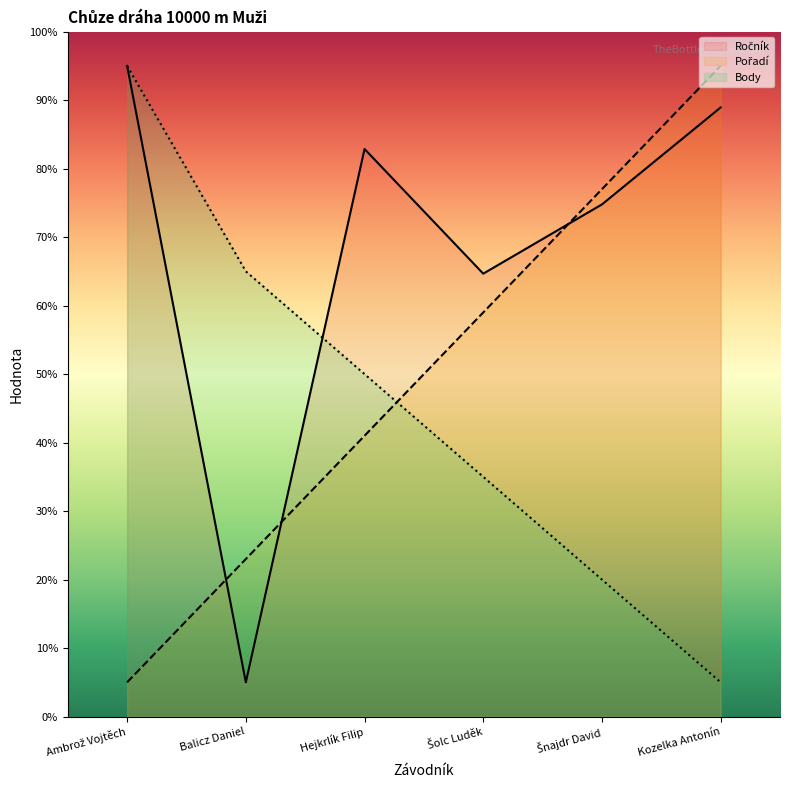

Is the value of Ročník at Šnajdr David greater than the value of Pořadí at Balicz Daniel?

Yes